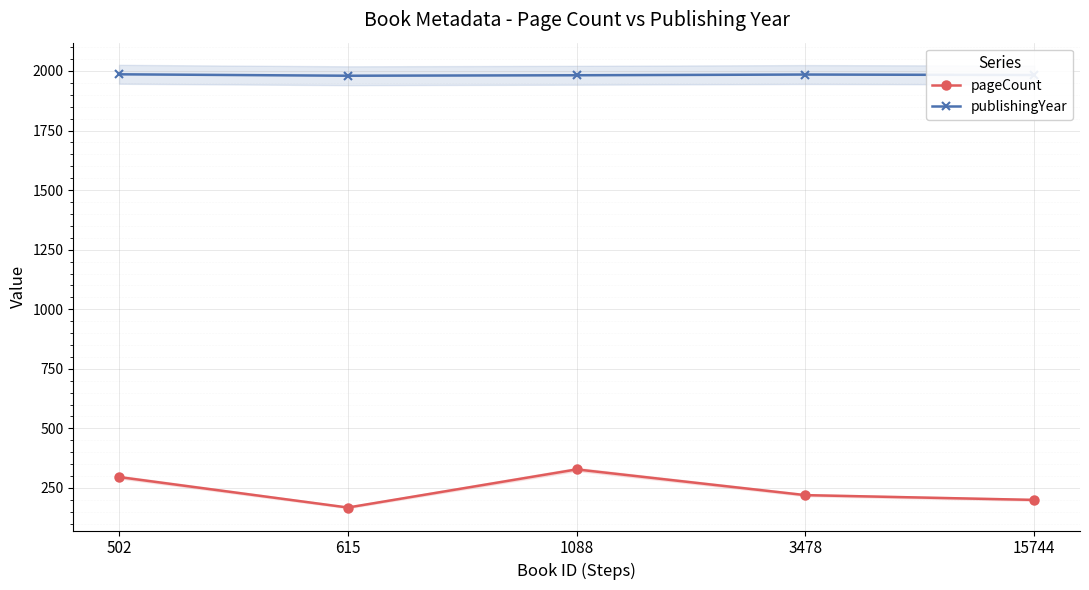

At how many categories does at least one series exceed 1187?

5